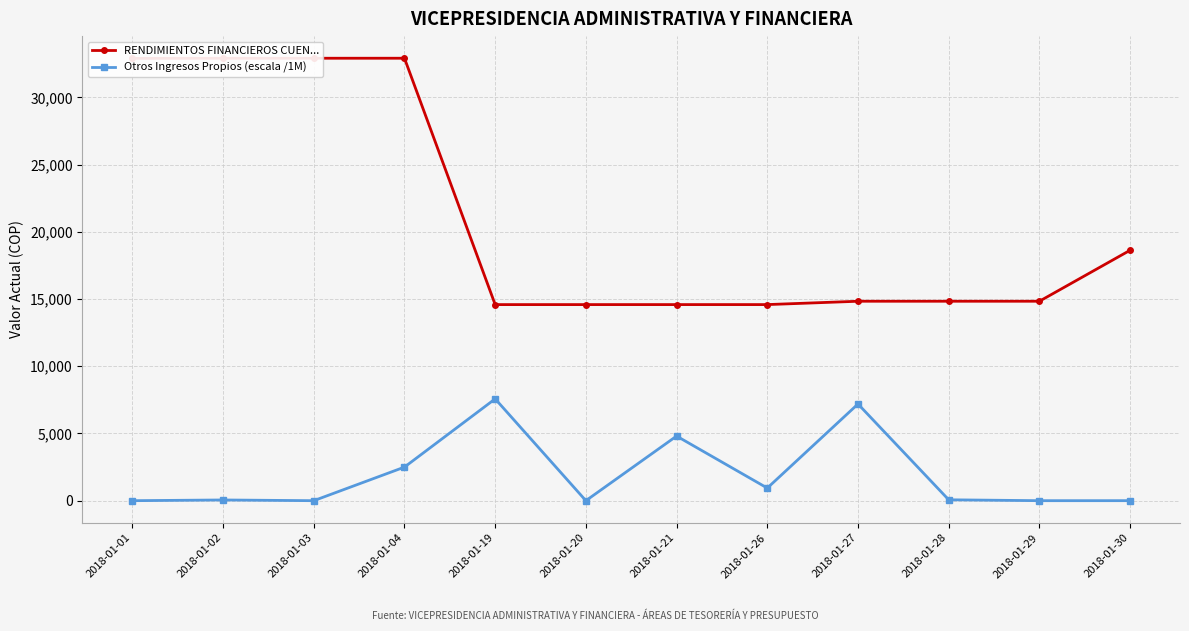

What is the highest value of the Otros Ingresos Propios (escala /1M) series?

7573.4